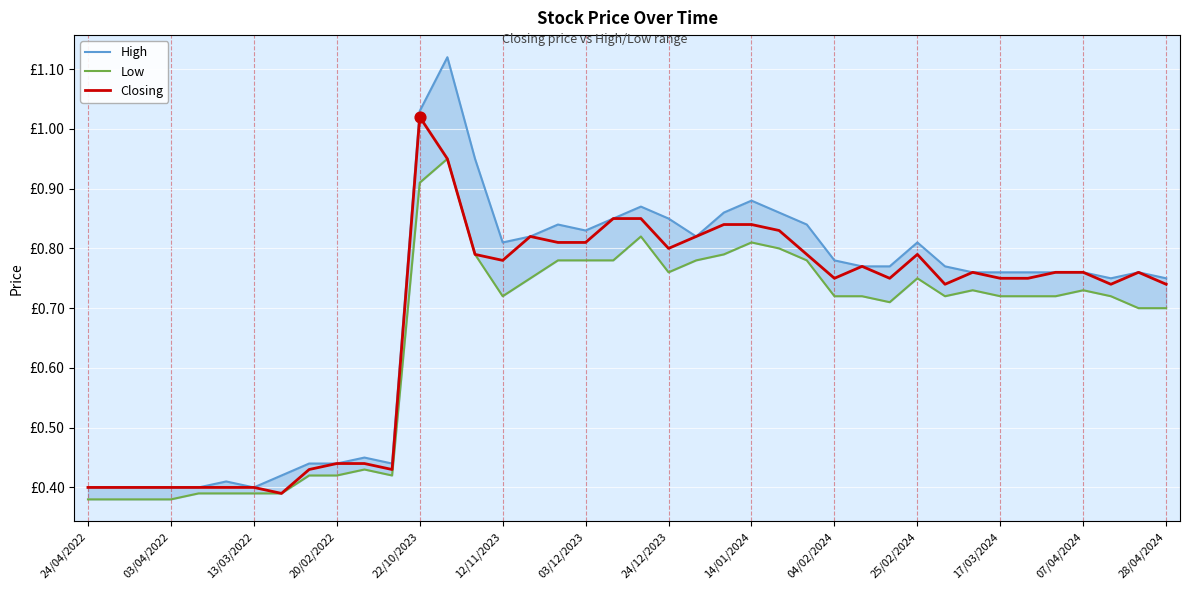

Which series reaches the maximum Y coordinate?

High